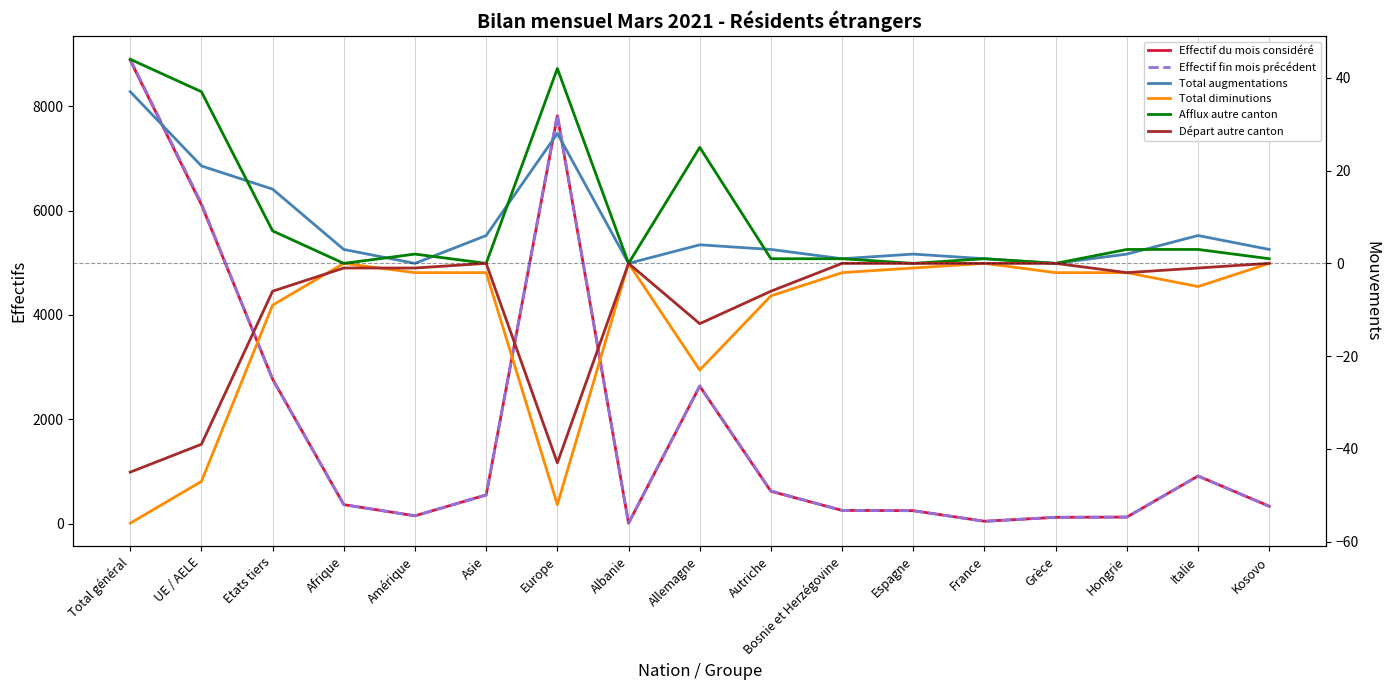

Is the value of Effectif fin mois précédent at France greater than the value of Afflux autre canton at Europe?

No